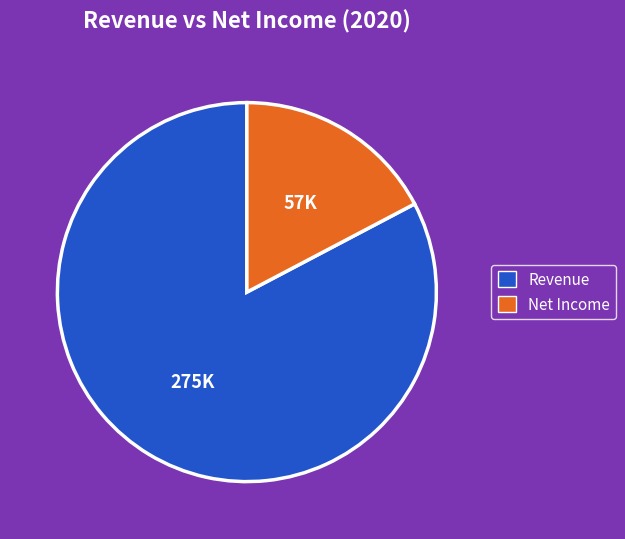

Is Revenue the majority of the pie?

Yes